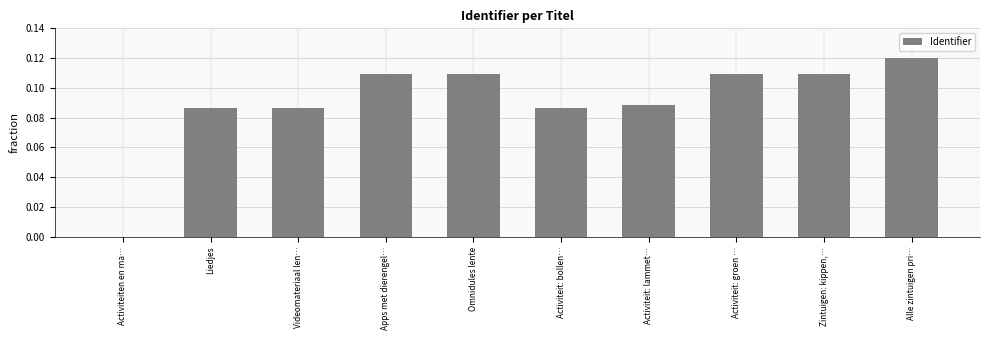

Which has a higher value, Activiteit: groen … or Liedjes?

Activiteit: groen …